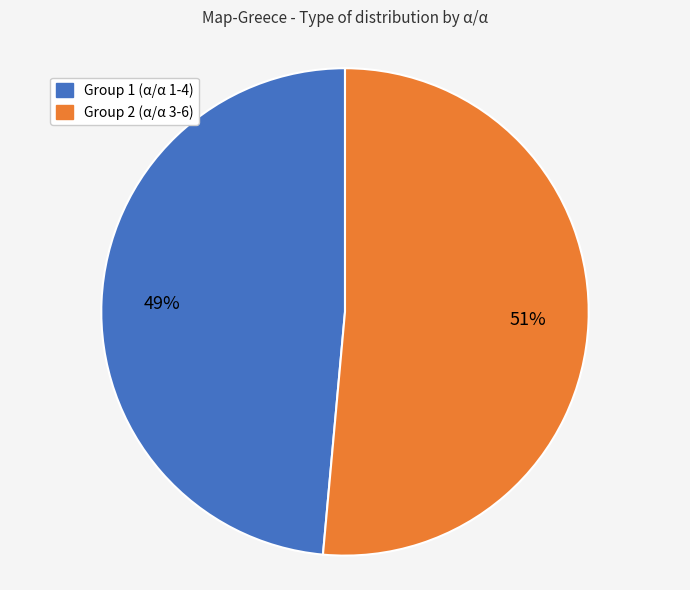

To the nearest percent, what is the average slice percentage?

50%